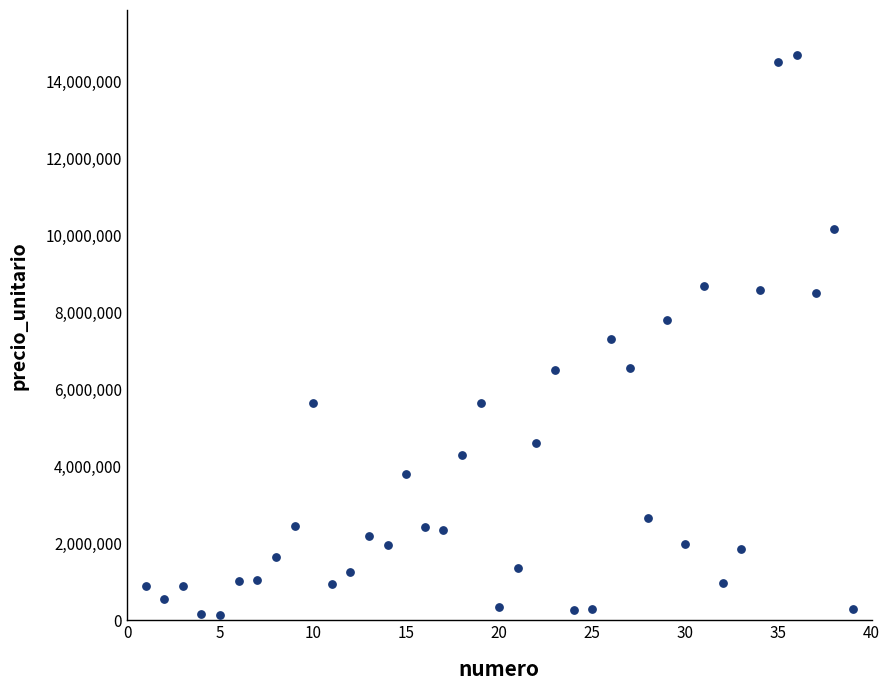

What is the range of X values (max minus min)?

38